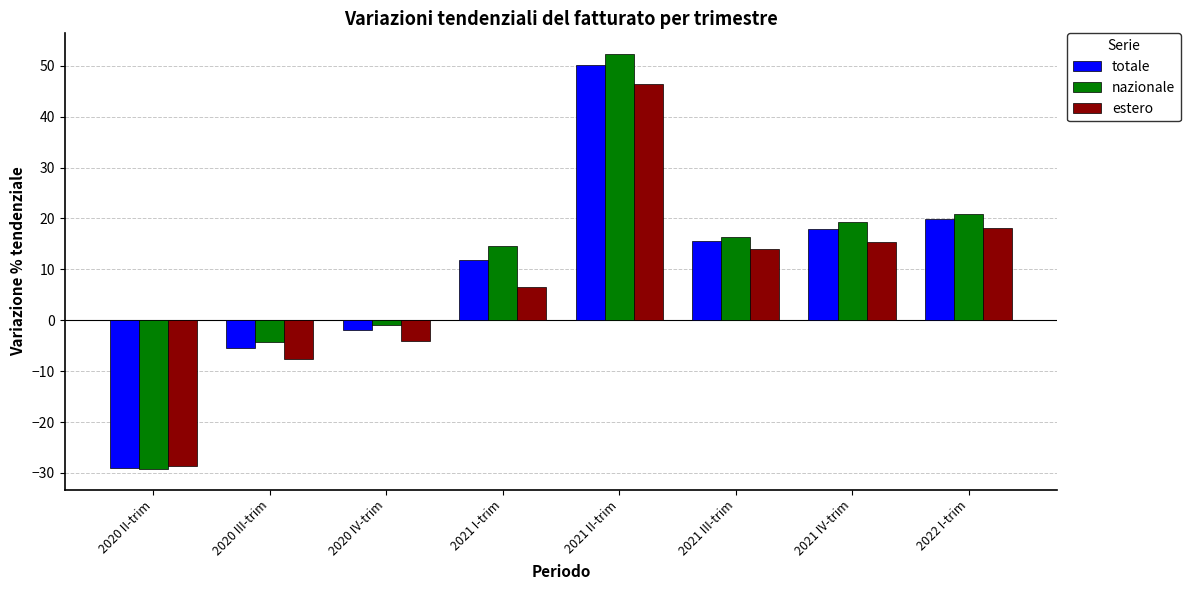

What value does the totale series have at 2021 III-trim?

15.6